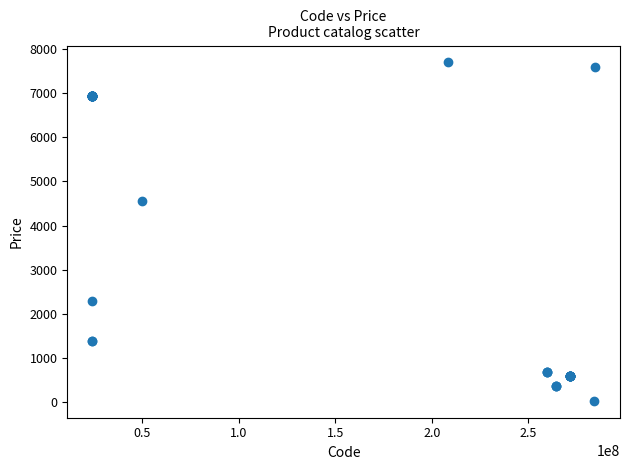

What Y value in the scatter plot is closest to 3862?

4561.9